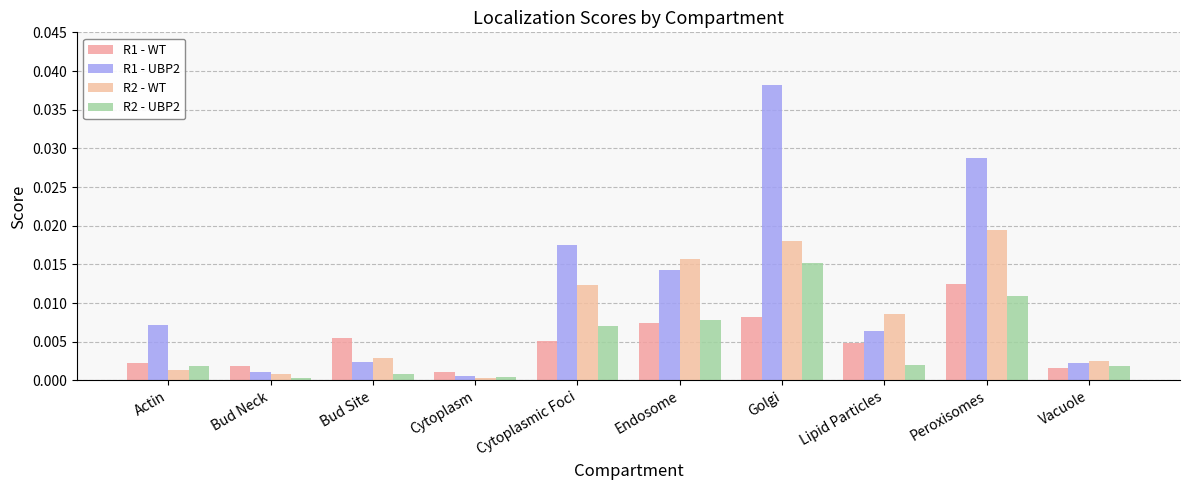

Reading left to right, extract all data points from this chart.

R1 - WT: Actin=0.0	Bud Neck=0.0	Bud Site=0.0	Cytoplasm=0.0	Cytoplasmic Foci=0.0	Endosome=0.0	Golgi=0.0	Lipid Particles=0.0	Peroxisomes=0.0	Vacuole=0.0
R1 - UBP2: Actin=0.0	Bud Neck=0.0	Bud Site=0.0	Cytoplasm=0.0	Cytoplasmic Foci=0.0	Endosome=0.0	Golgi=0.0	Lipid Particles=0.0	Peroxisomes=0.0	Vacuole=0.0
R2 - WT: Actin=0.0	Bud Neck=0.0	Bud Site=0.0	Cytoplasm=0.0	Cytoplasmic Foci=0.0	Endosome=0.0	Golgi=0.0	Lipid Particles=0.0	Peroxisomes=0.0	Vacuole=0.0
R2 - UBP2: Actin=0.0	Bud Neck=0.0	Bud Site=0.0	Cytoplasm=0.0	Cytoplasmic Foci=0.0	Endosome=0.0	Golgi=0.0	Lipid Particles=0.0	Peroxisomes=0.0	Vacuole=0.0